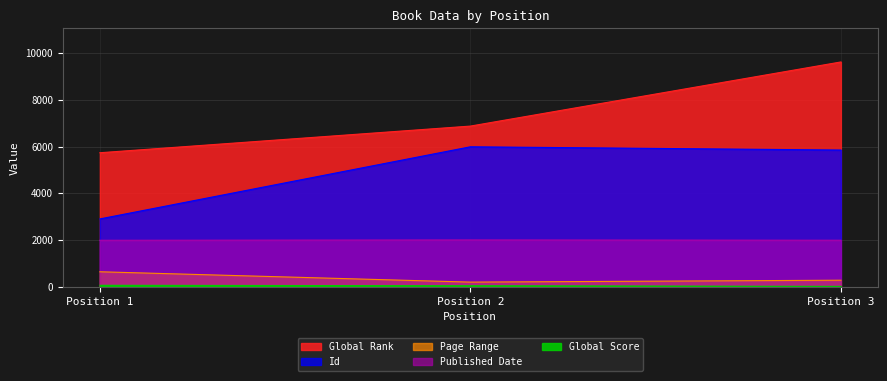

At which category does the chart reach its peak across all series?

Position 3